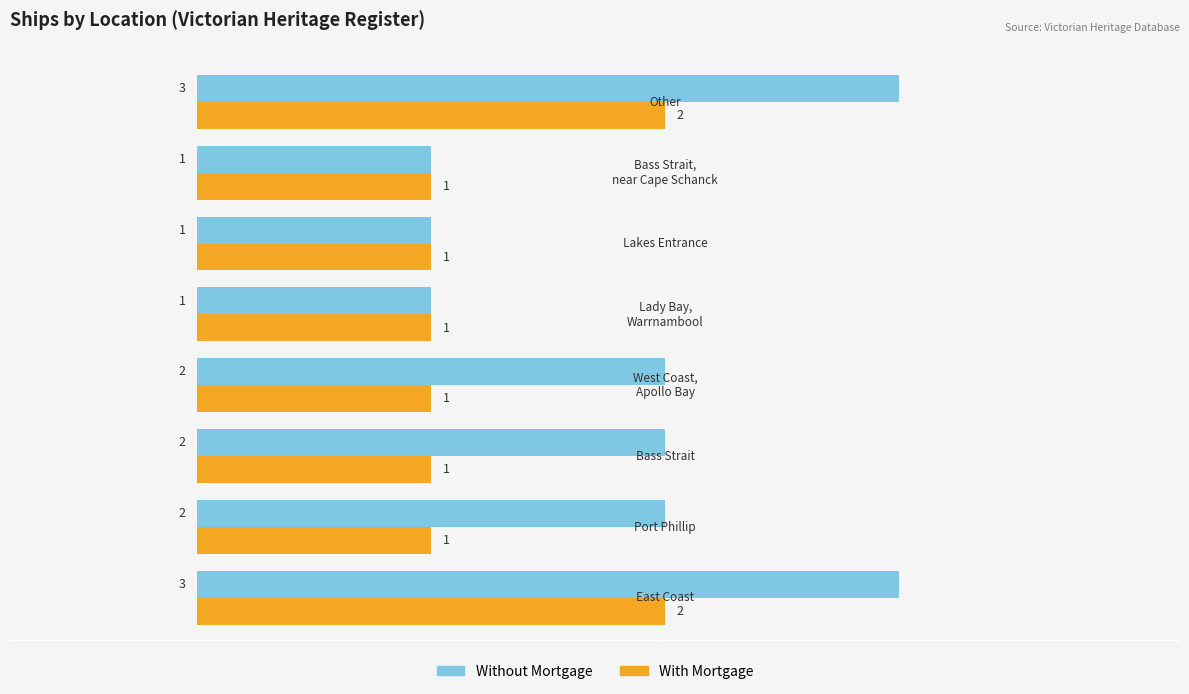

What are all the series names shown in the legend?

Without Mortgage, With Mortgage